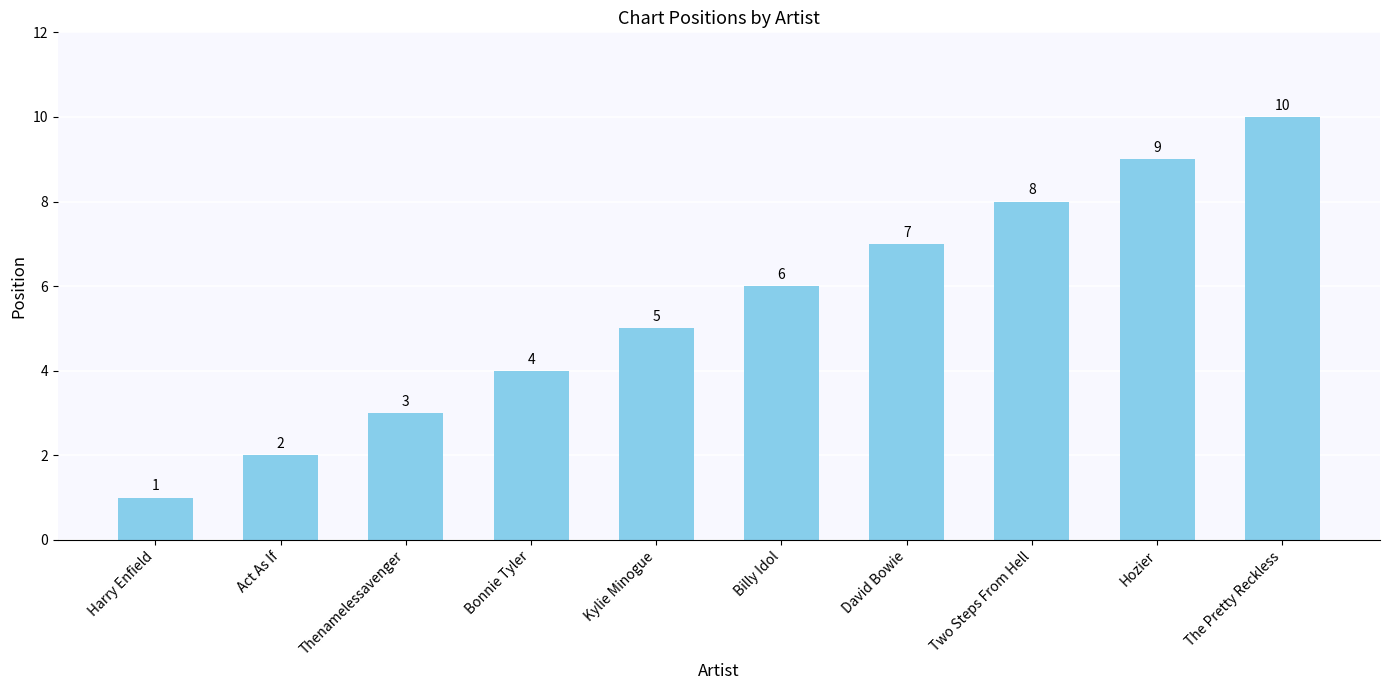

What is the maximum value shown in the chart?

10